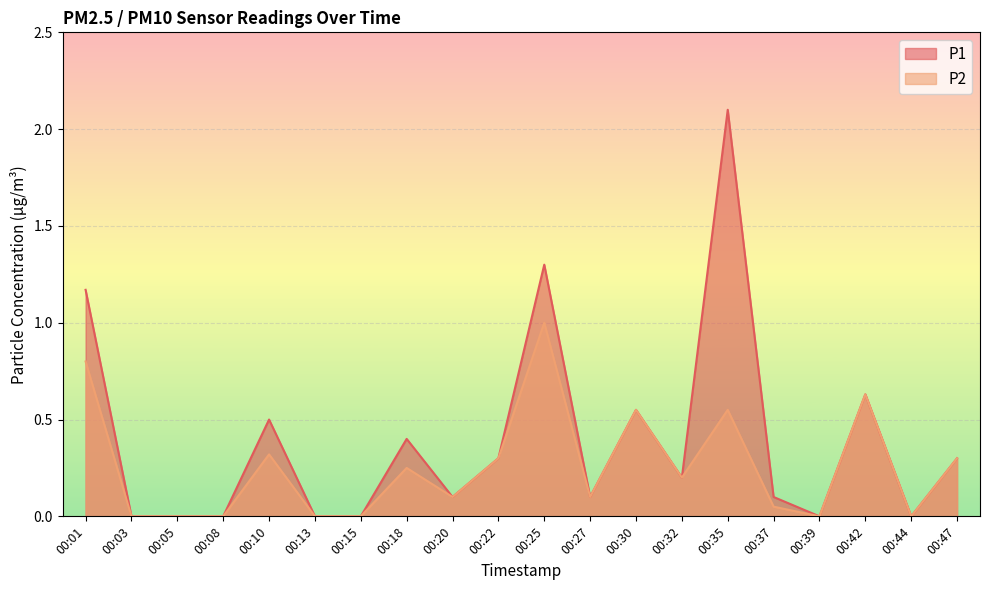

Where is the first local minimum for P1?

00:20